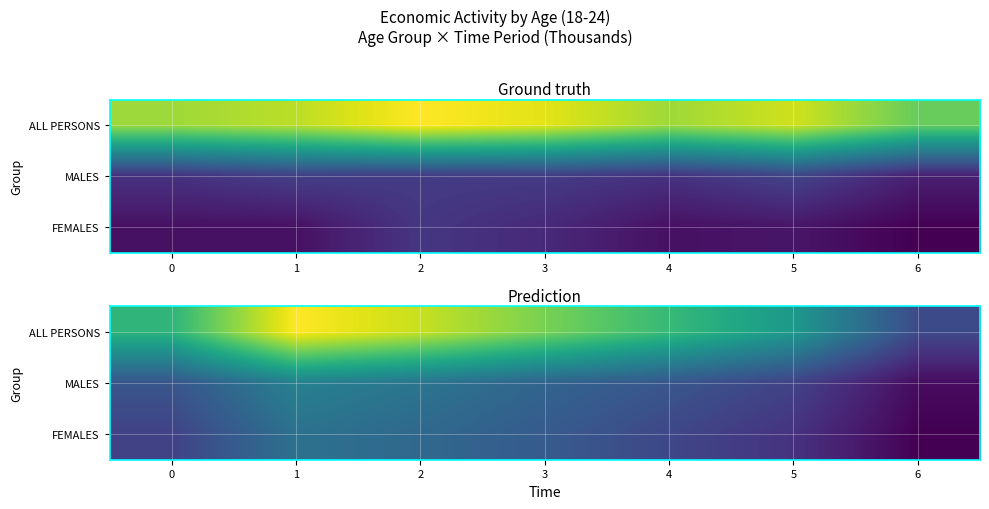

What is the difference between the maximum and minimum values in the FEMALES series?

31.4